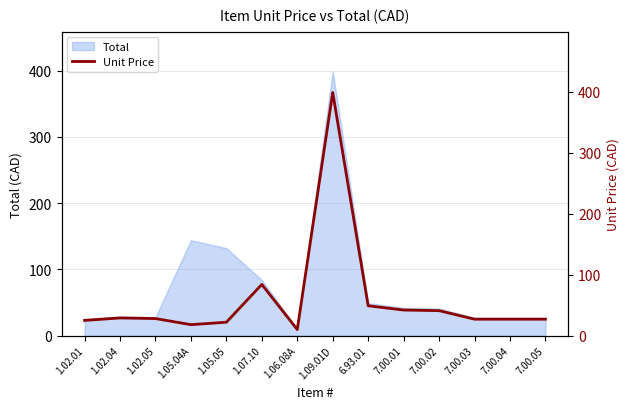

Reading right to left, transcribe all the data shown in this chart.

27	27	27	41	42	49	399	10	84	22	18	28	29	25